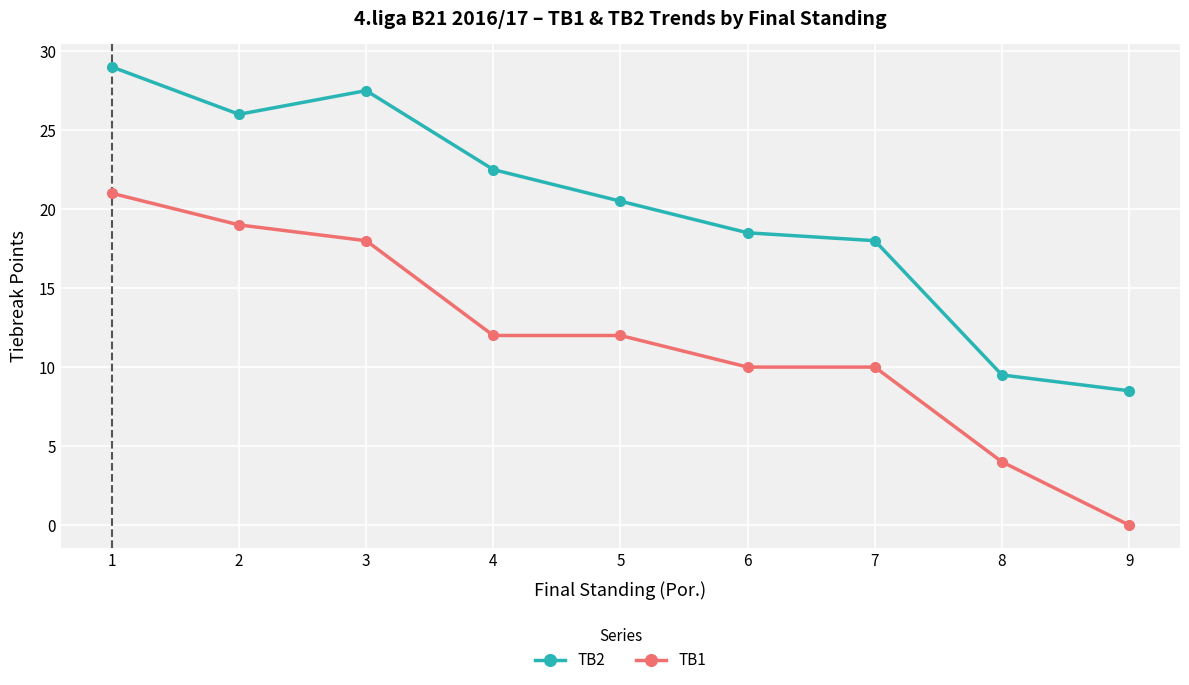

What is the sum of all TB2 values?

180.0